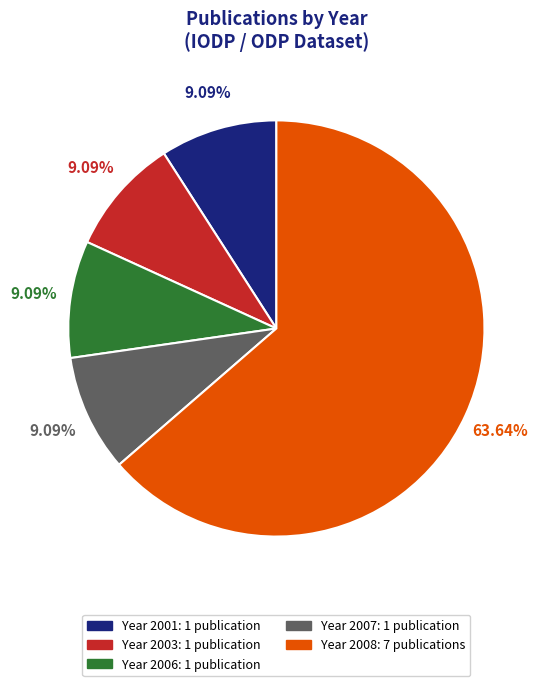

How many segments does this pie chart have?

5